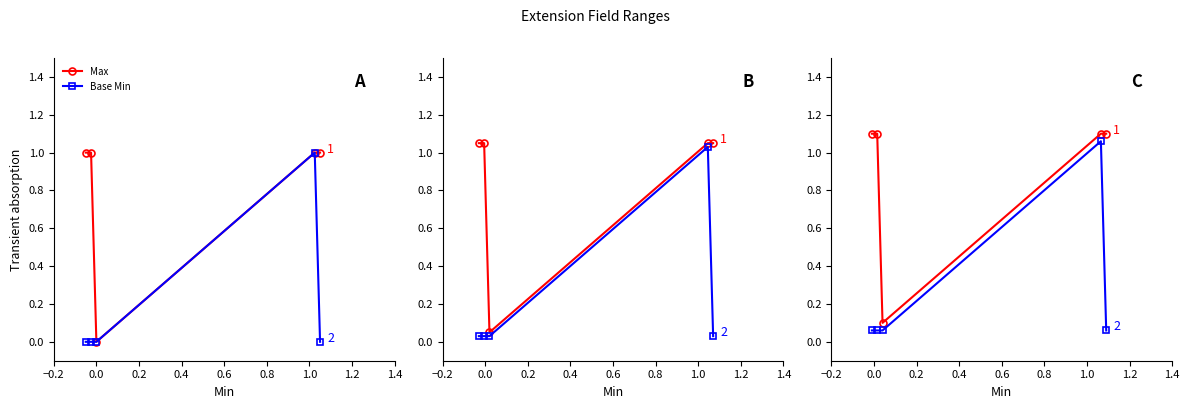

True or false: Base Min and Max cross at least once.

False